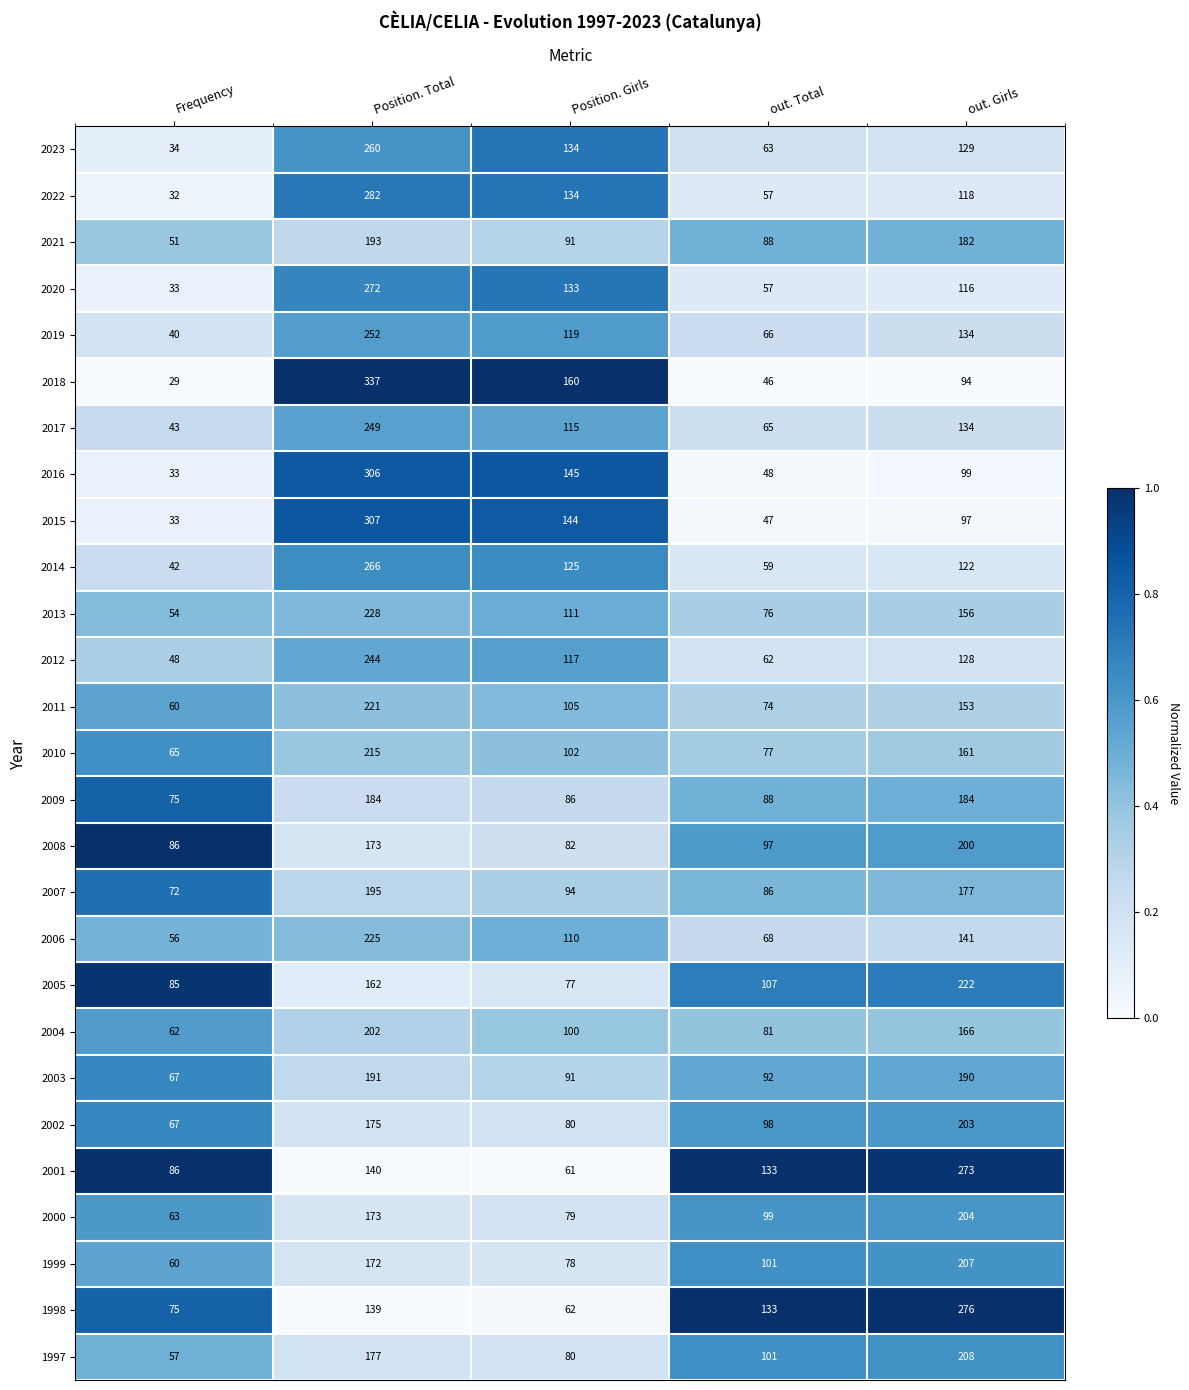

List the series in order of their peak value, highest first.

2018, 2015, 2016, 2022, 1998, 2001, 2020, 2014, 2023, 2019, 2017, 2012, 2013, 2006, 2005, 2011, 2010, 1997, 1999, 2000, 2002, 2004, 2008, 2007, 2021, 2003, 2009